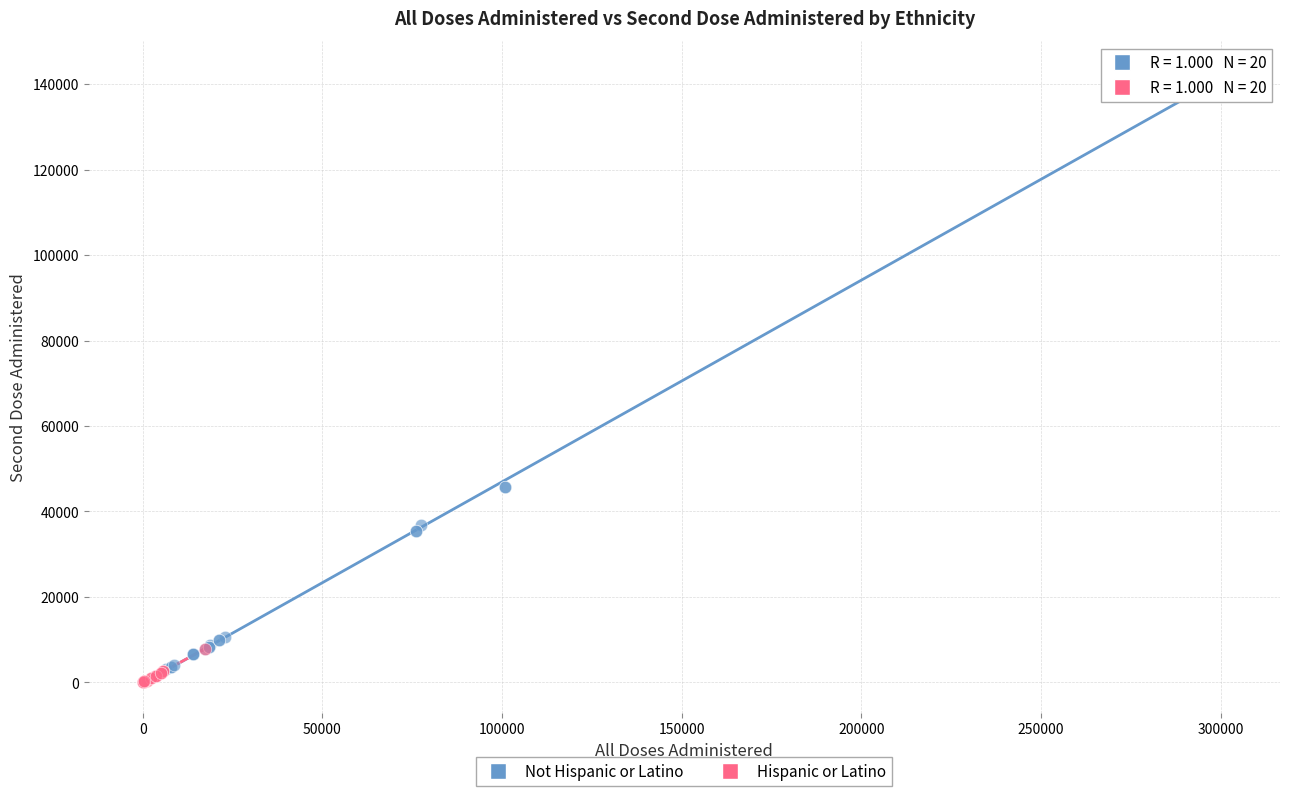

Which series reaches the maximum Y coordinate?

Not Hispanic or Latino